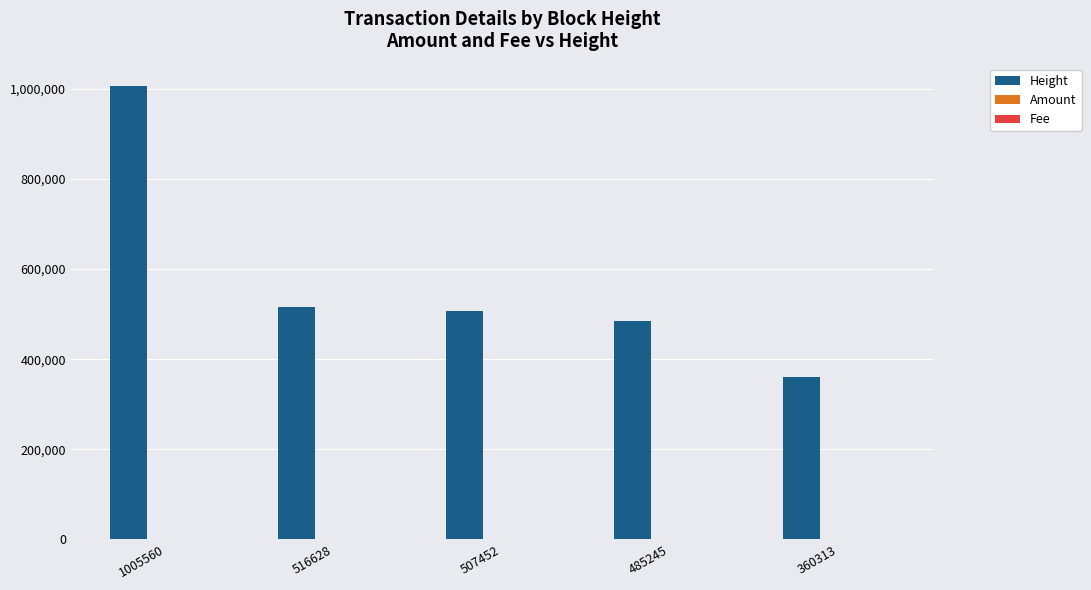

At which category does the chart reach its peak across all series?

1005560